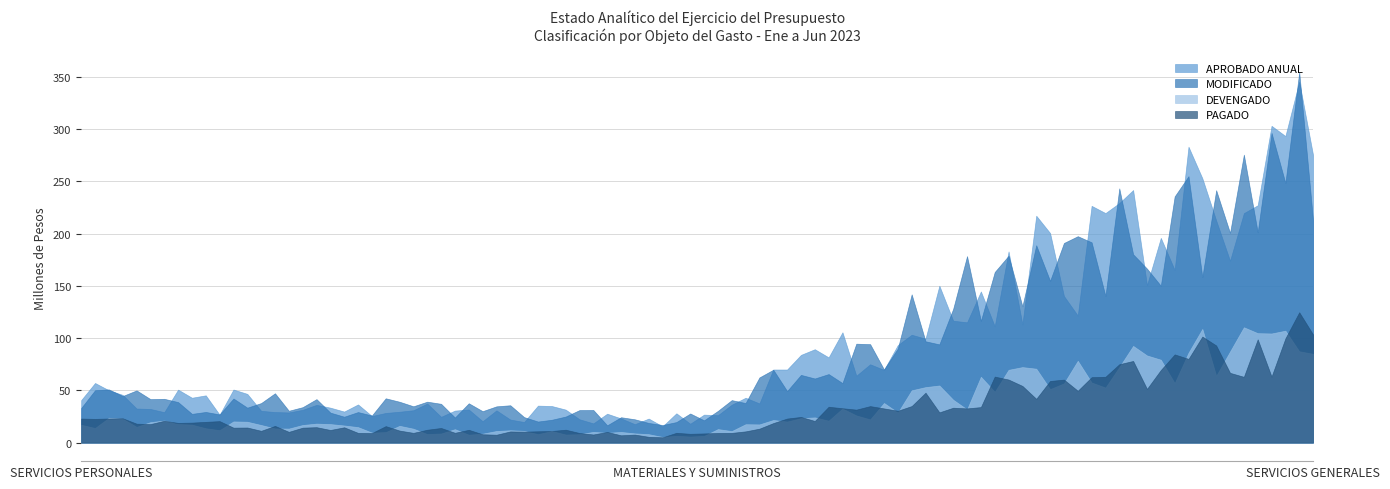

Which series has the widest spread of values?

MODIFICADO